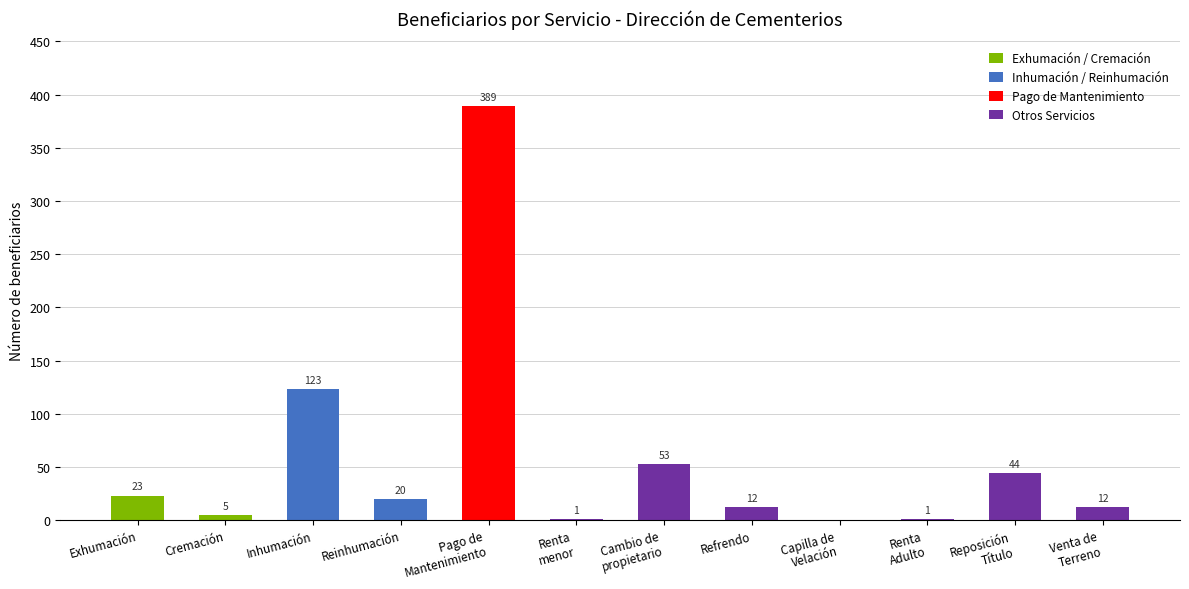

How many data points does each series have?

12